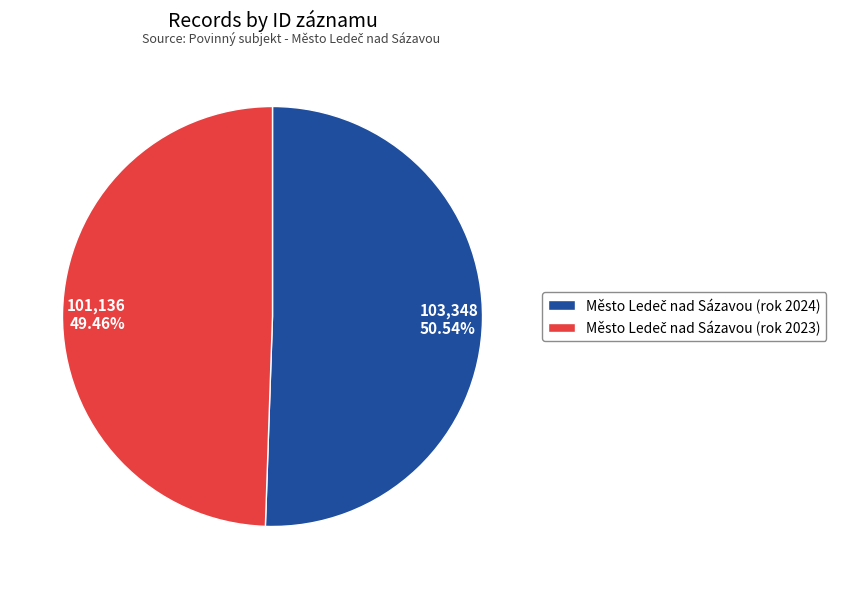

Which has a higher value, 101,136 49.46% or 103,348 50.54%?

103,348 50.54%